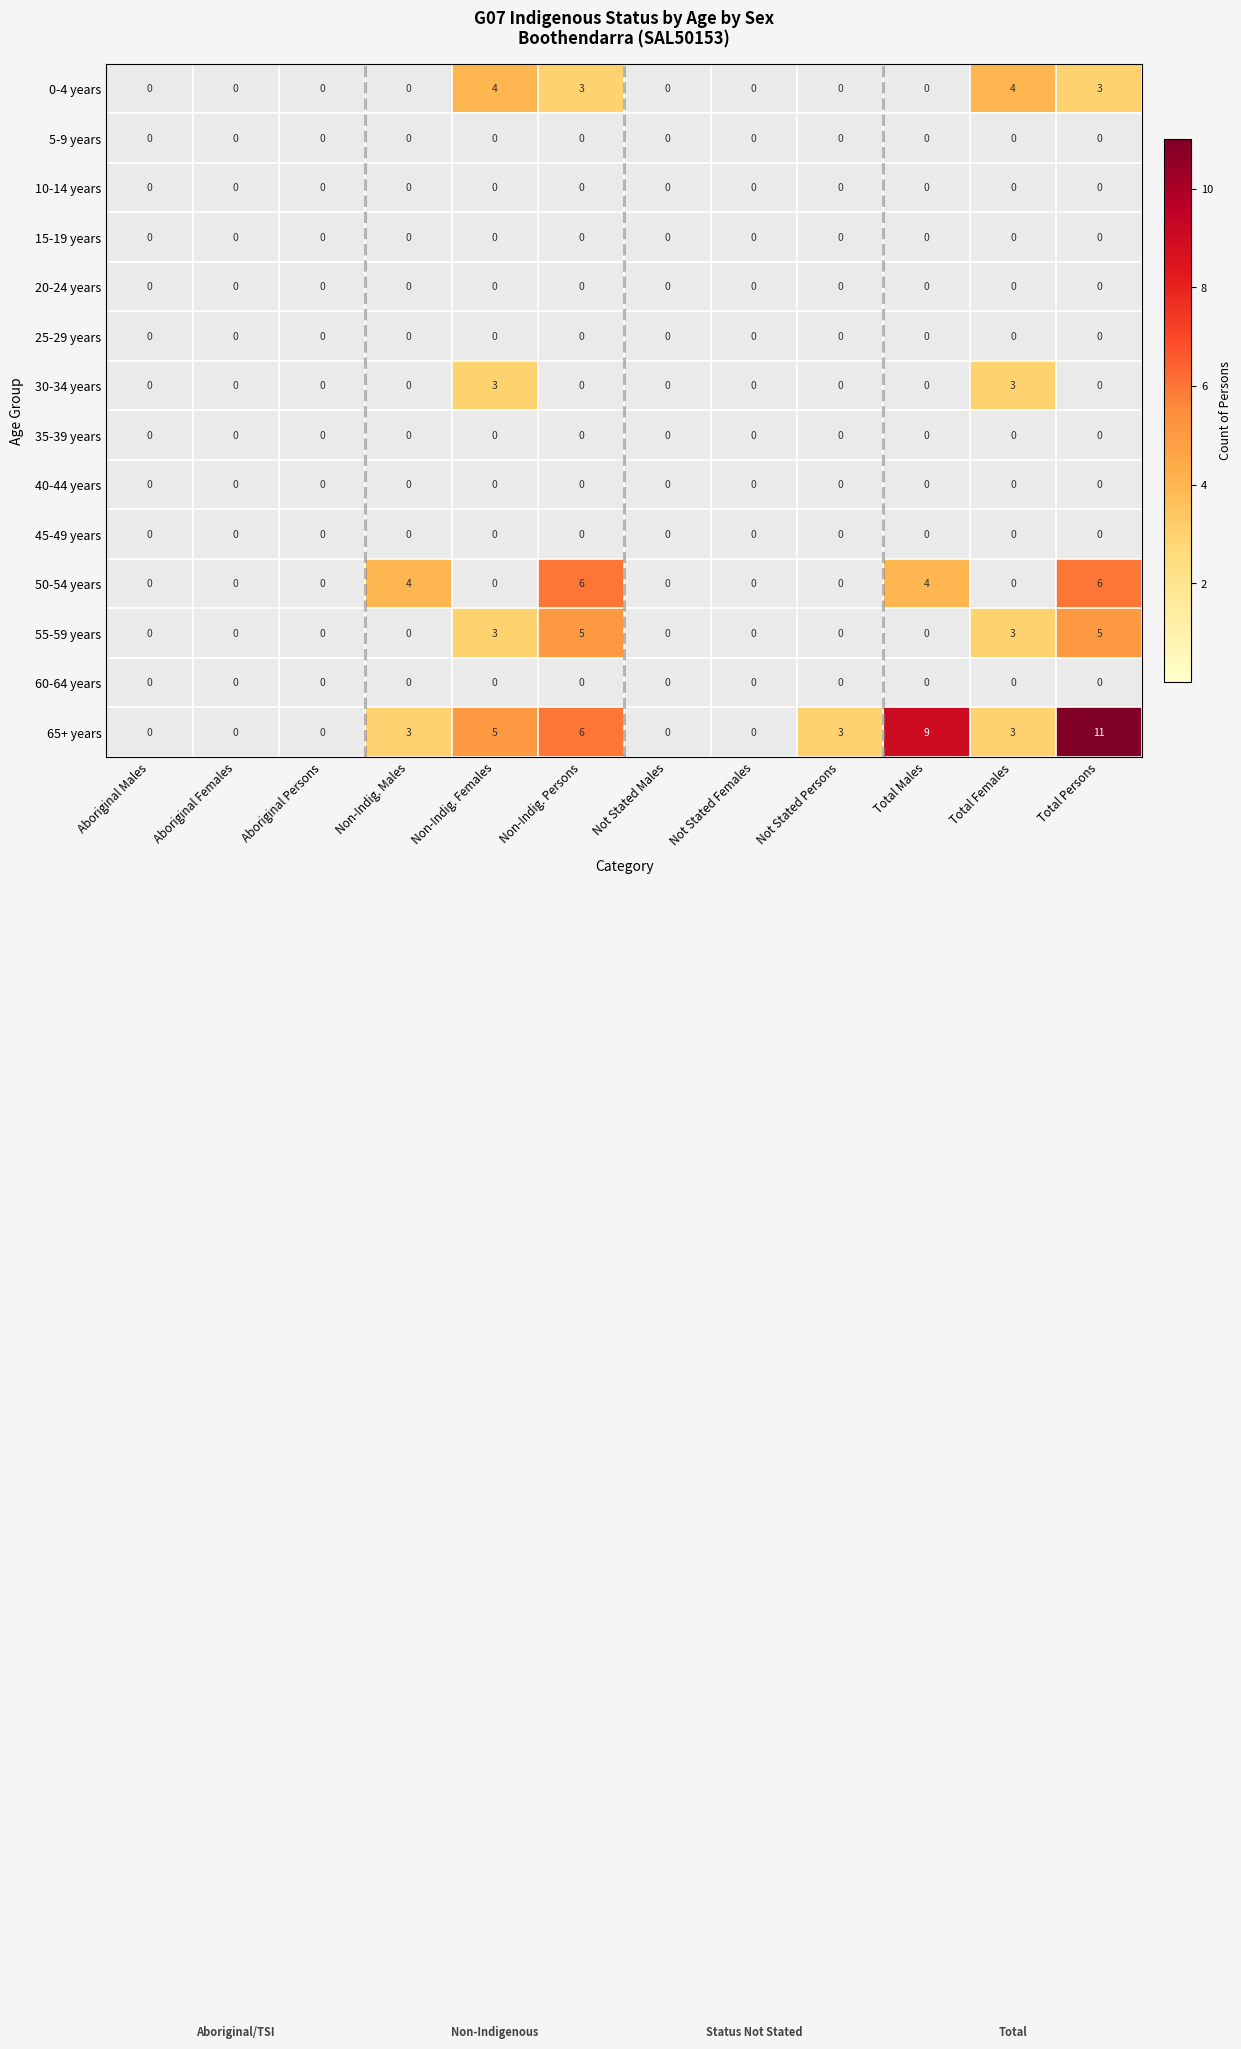

Which category has the highest value across all series?

Total Persons